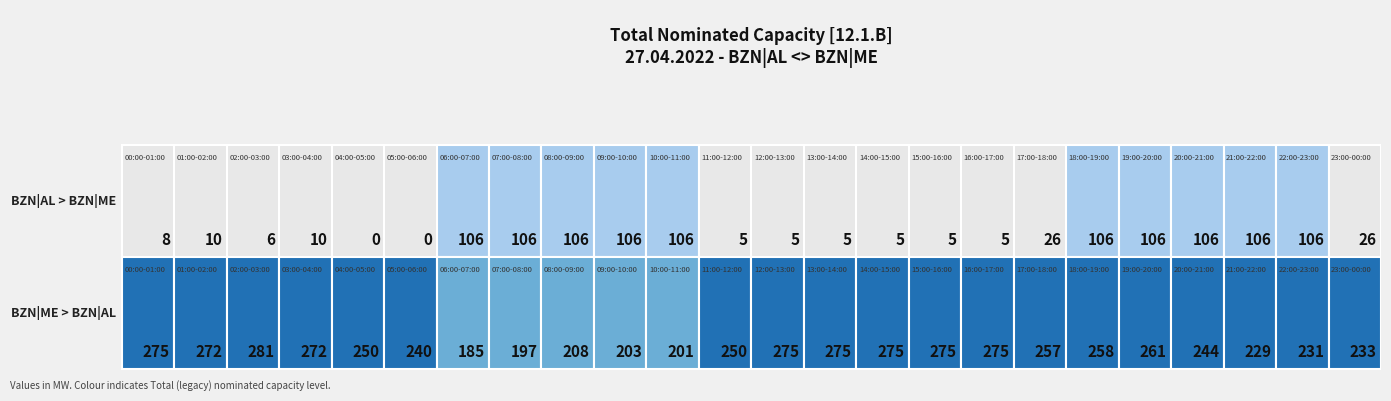

The BZN|AL > BZN|ME (Total) series shows 42 at 05:00-06:00. True or false?

False